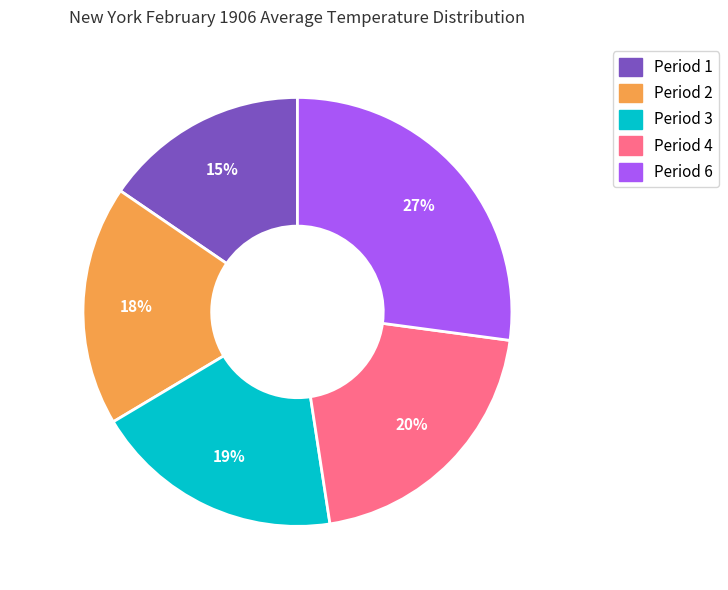

What is the largest slice in the pie chart?

Period 6